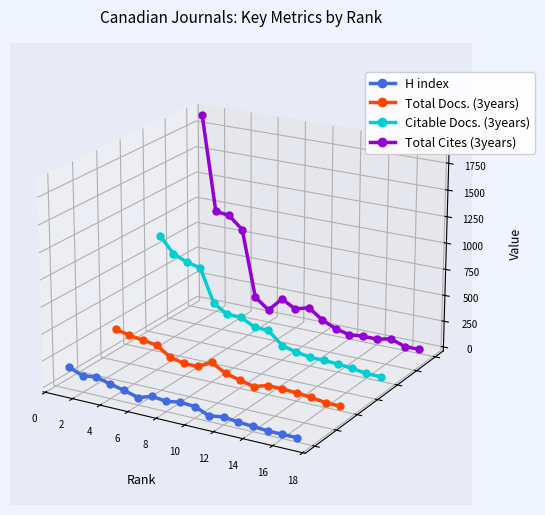

True or false: Total Docs. (3years) and Citable Docs. (3years) cross at least once.

False